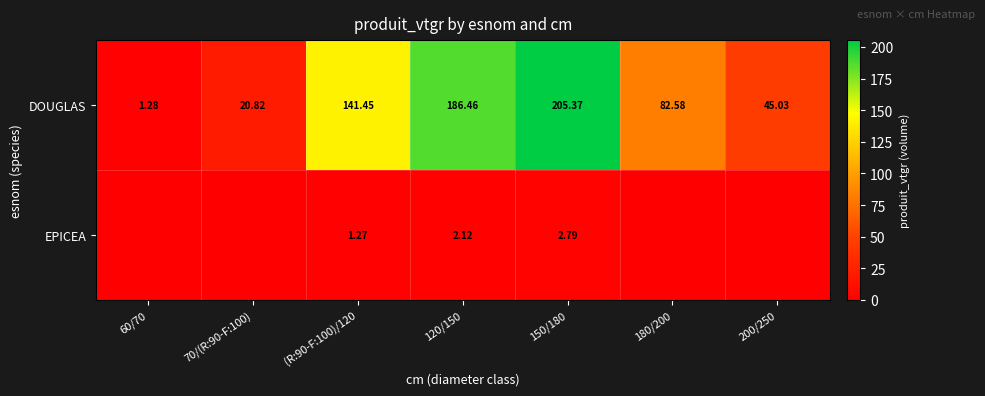

At 150/180, list the series in order from largest to smallest.

DOUGLAS, EPICEA